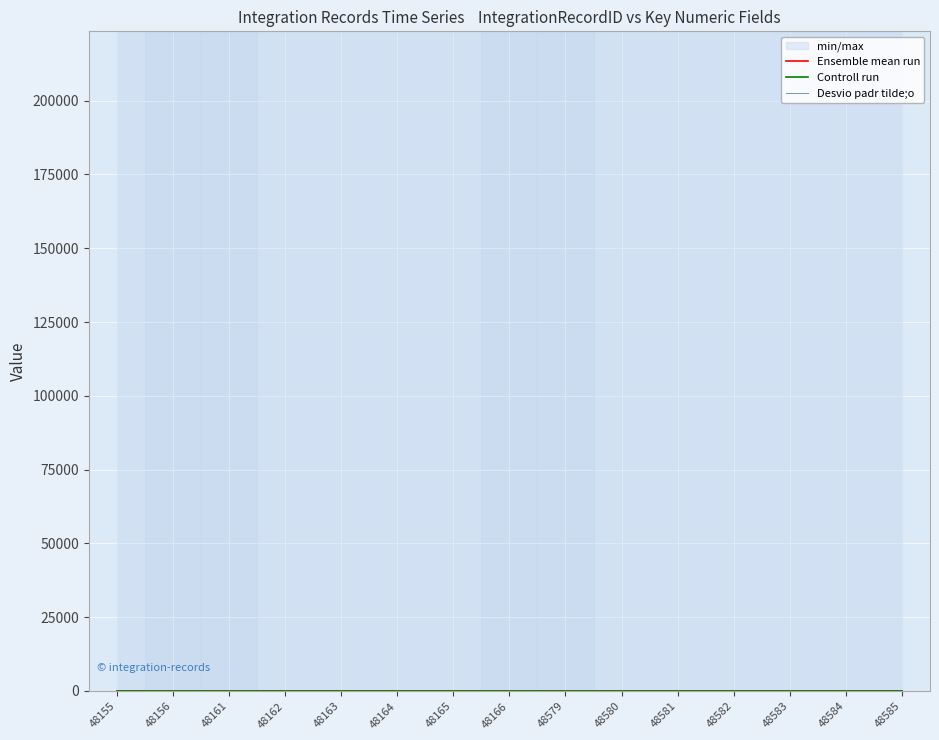

List the labels in order of TAX SCHEDULE value, smallest first.

48155, 48156, 48161, 48162, 48163, 48164, 48165, 48166, 48579, 48580, 48581, 48582, 48583, 48584, 48585